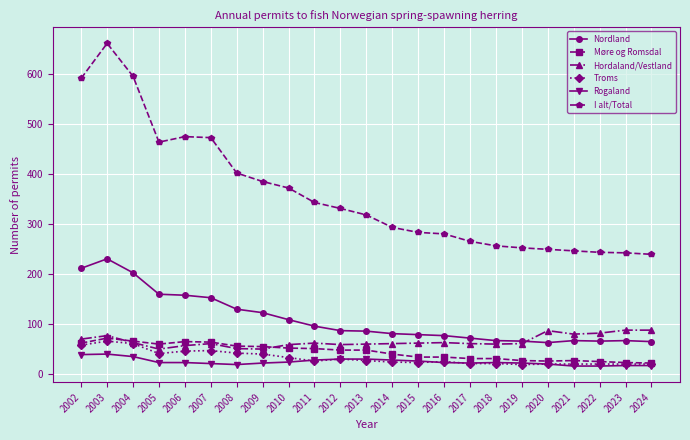

How many data points does each series have?

23